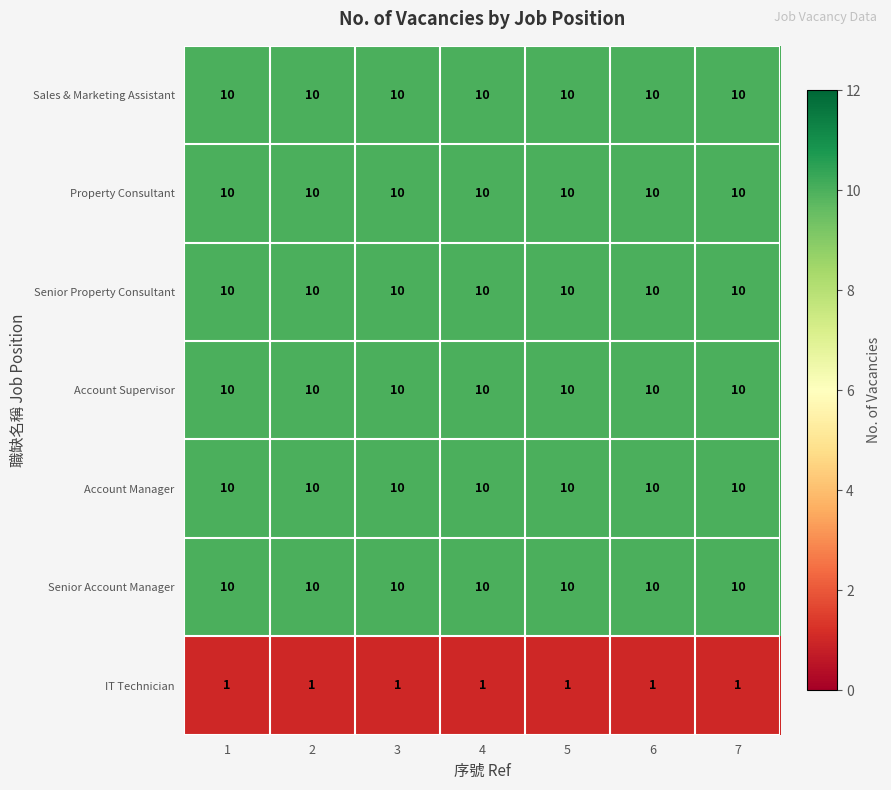

Read the Senior Property Consultant value at 1.

10